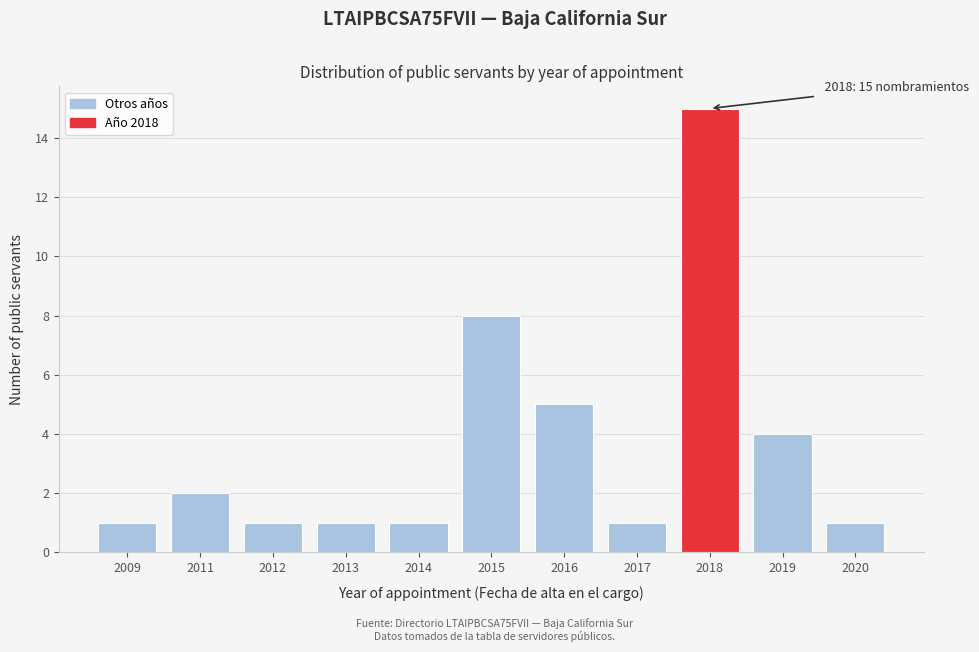

Reading left to right, extract all data points from this chart.

1	2	1	1	1	8	5	1	15	4	1